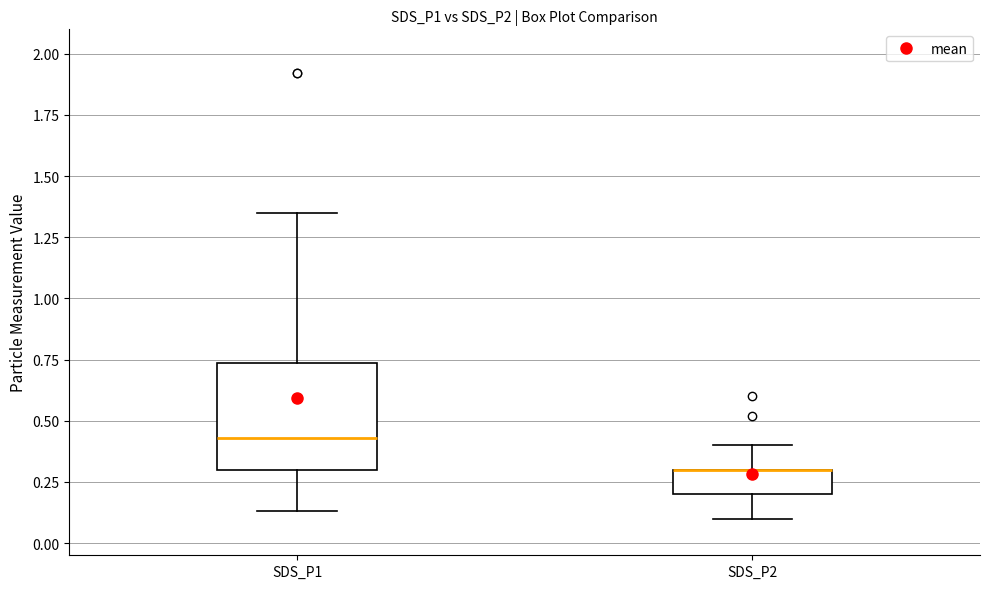

Reading left to right, read every box against the y-axis: the position of its median line, the range the box covers, and the ends of its whiskers. The values are not printed on the chart, so give them approximately, as read against the axis.

SDS_P1: median 0.45, box 0.30 to 0.75, whiskers 0.15 to 1.35
SDS_P2: median 0.30 (drawn on the box's upper edge), box 0.20 to 0.30, whiskers 0.10 to 0.40